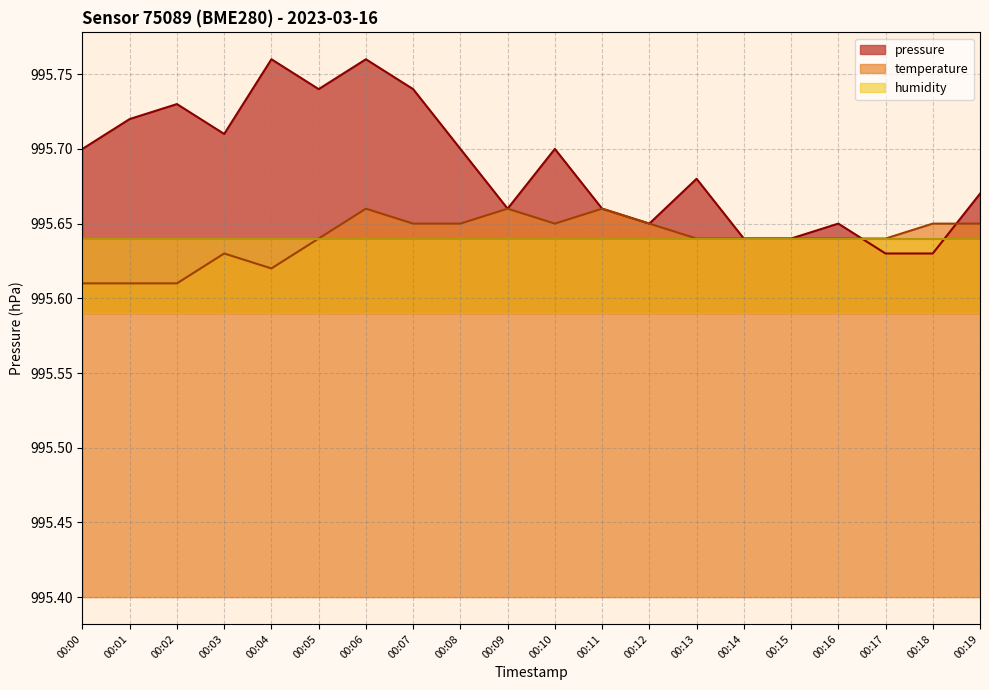

In temperature, how many points are lower than both neighbors (excluding endpoints)?

2